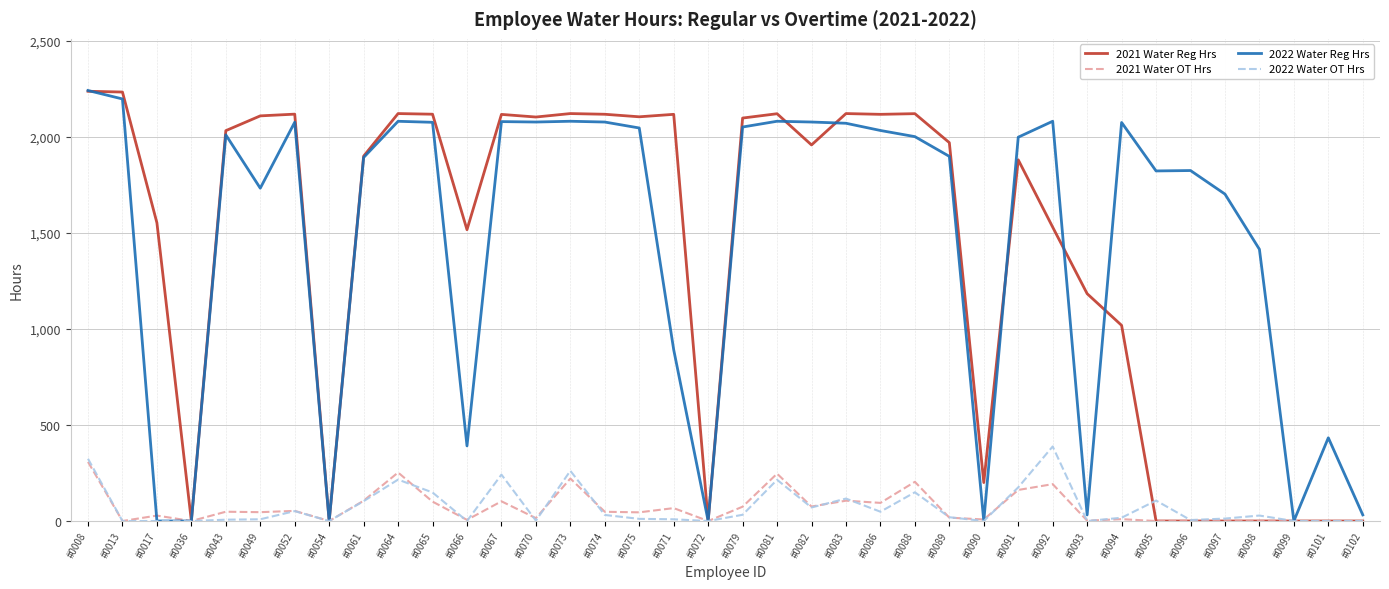

True or false: 2021 Water Reg Hrs has a value of 2947.4 at #0067.

False